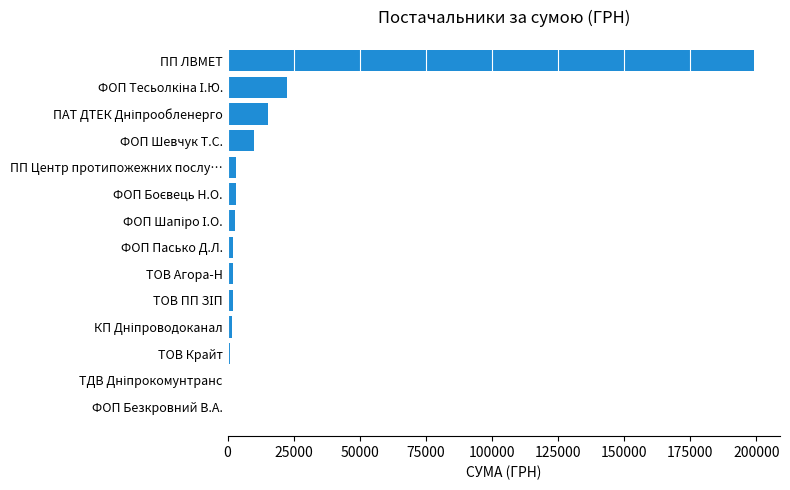

What is the greatest value displayed?

199000.0